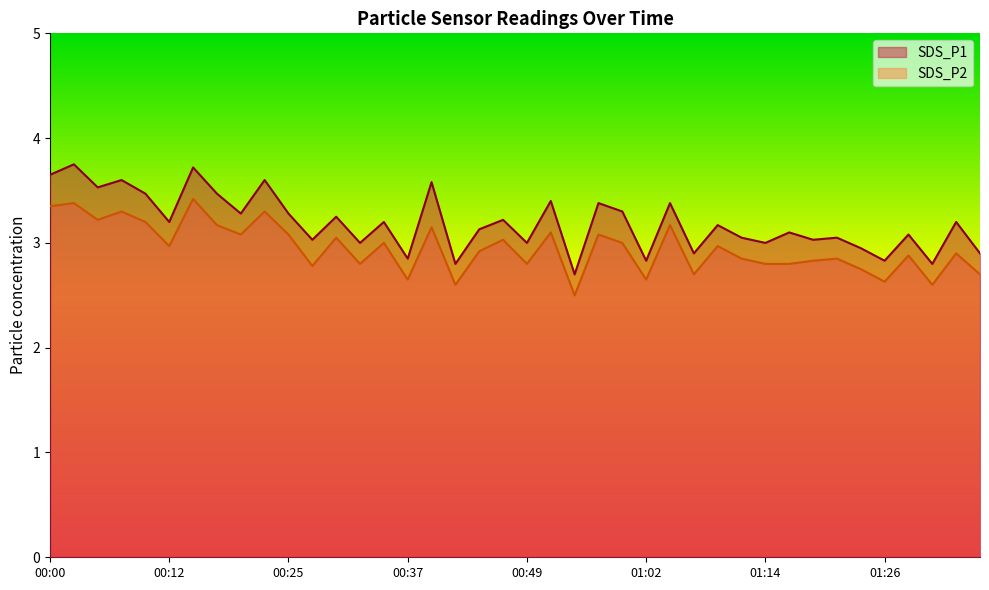

Where is SDS_P2 nearest to the value 2?

00:54